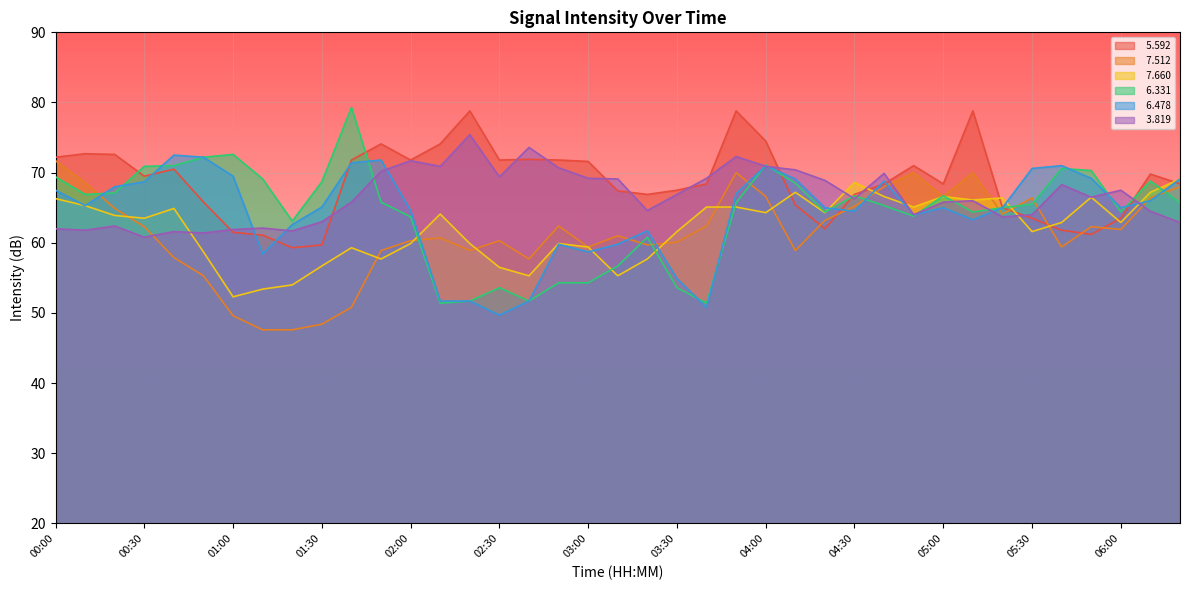

How many values in the   7.660 series exceed 63?

20